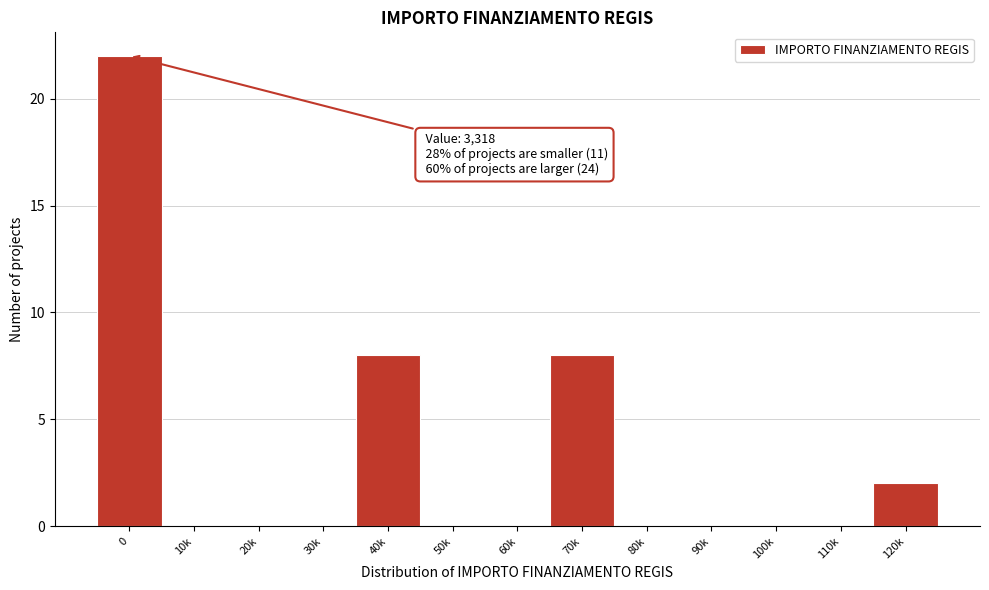

Reading left to right, list all the values displayed in this chart.

0=22	10k=0	20k=0	30k=0	40k=8	50k=0	60k=0	70k=8	80k=0	90k=0	100k=0	110k=0	120k=2